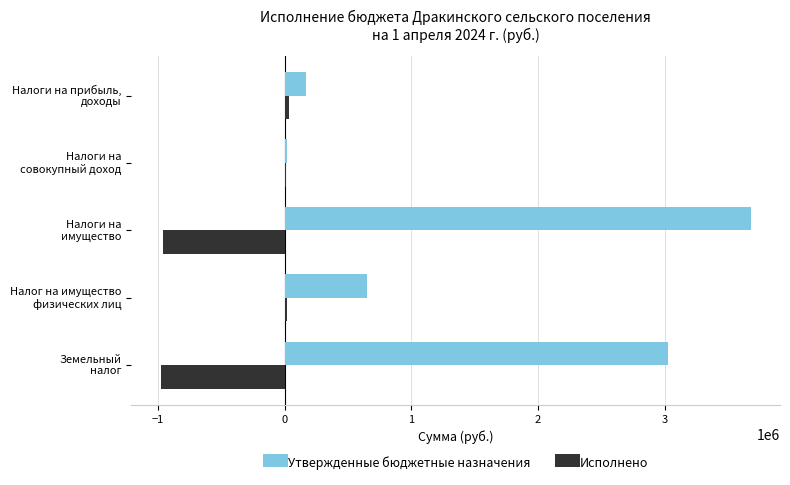

What is the sum of all Исполнено values?

-1869830.2